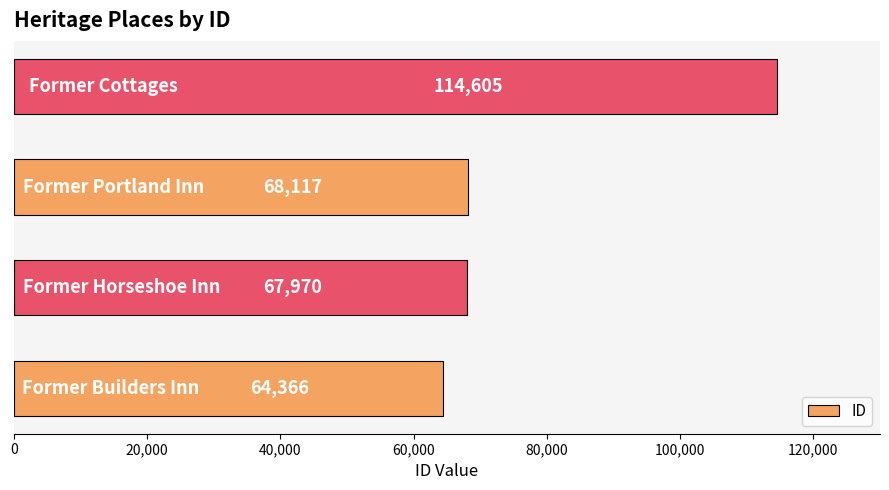

What is the smallest value displayed?

64366